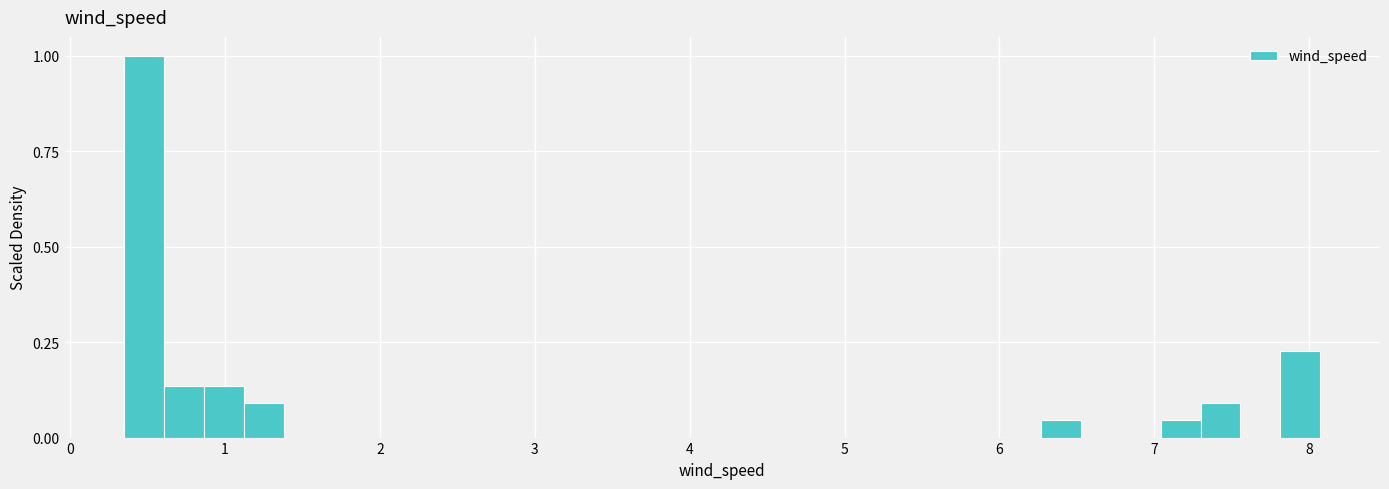

Read against the x-axis, roughly where is the centre of the tallest bar?

0.5